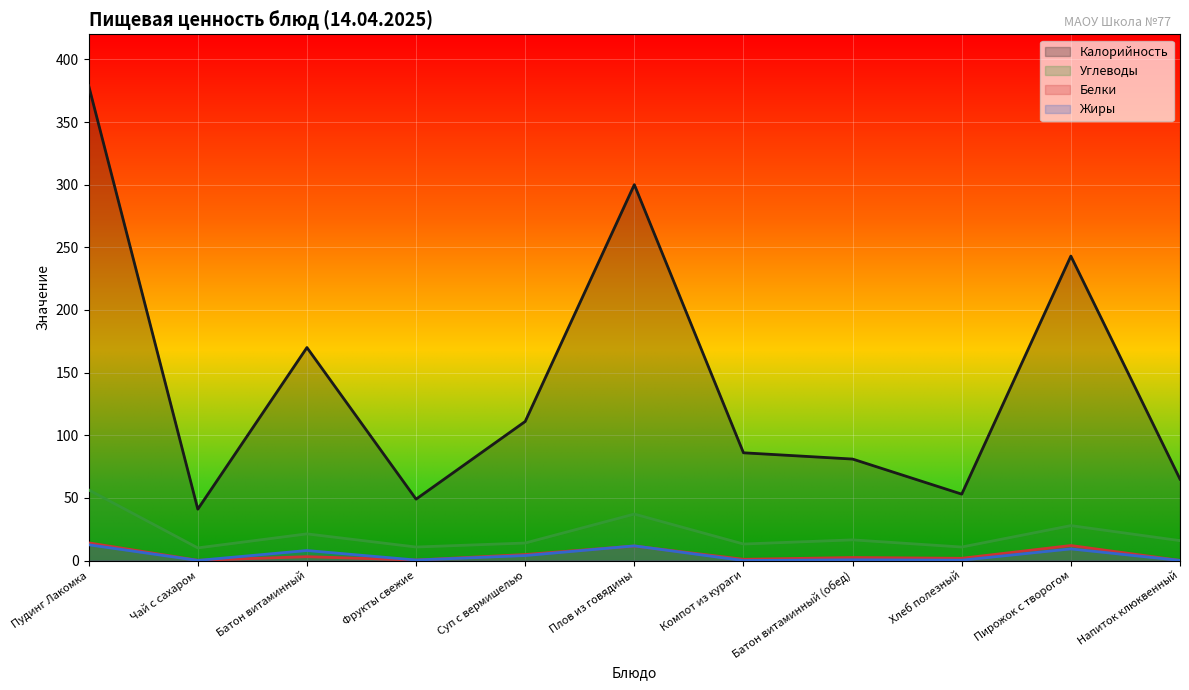

Where is the first local minimum for Жиры?

Чай с сахаром